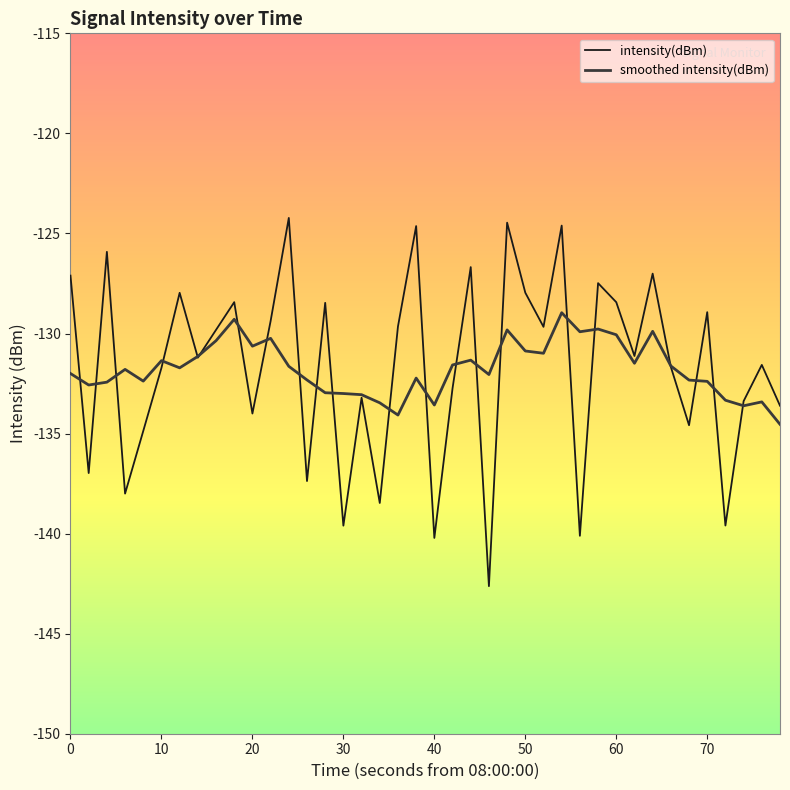

Rank the series by their maximum value, from highest to lowest.

intensity(dBm), smoothed intensity(dBm)